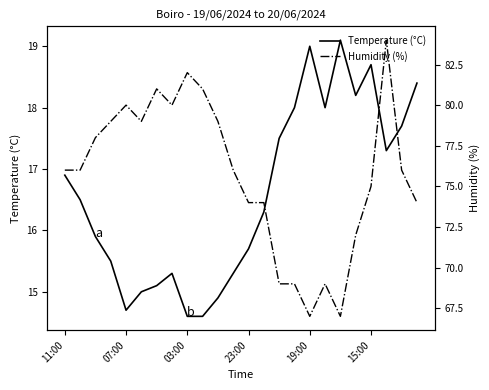

True or false: Temperature (°C) and Humidity (%) cross at least once.

False